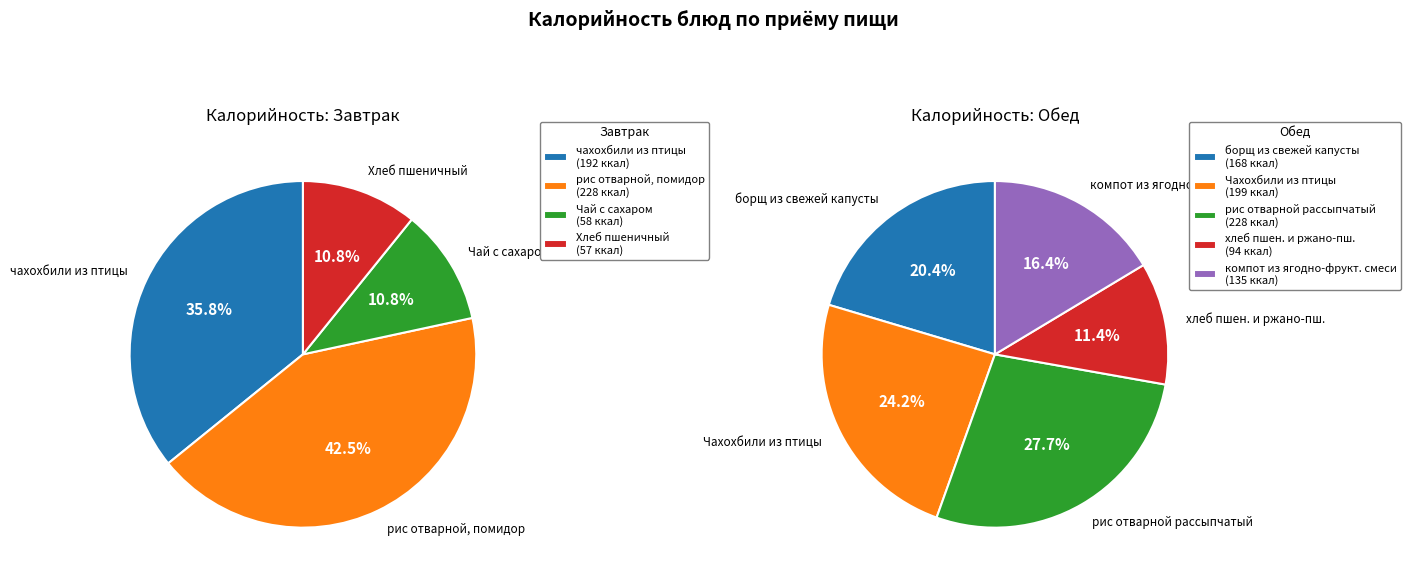

Between Хлеб пшеничный (Завтрак) and рис отварной рассыпчатый (Обед), which is larger?

рис отварной рассыпчатый (Обед)